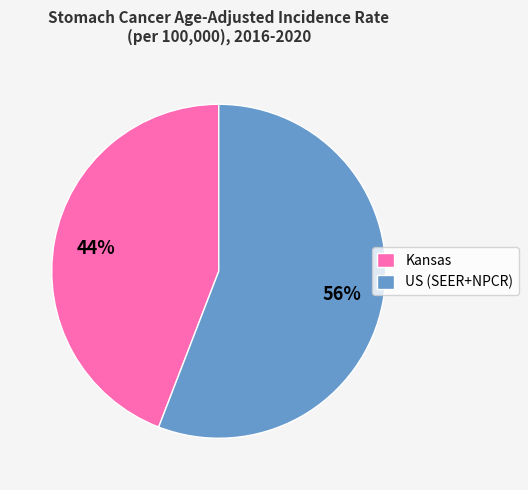

Approximately how many times larger is the value at Kansas compared to US (SEER+NPCR)?

0.8